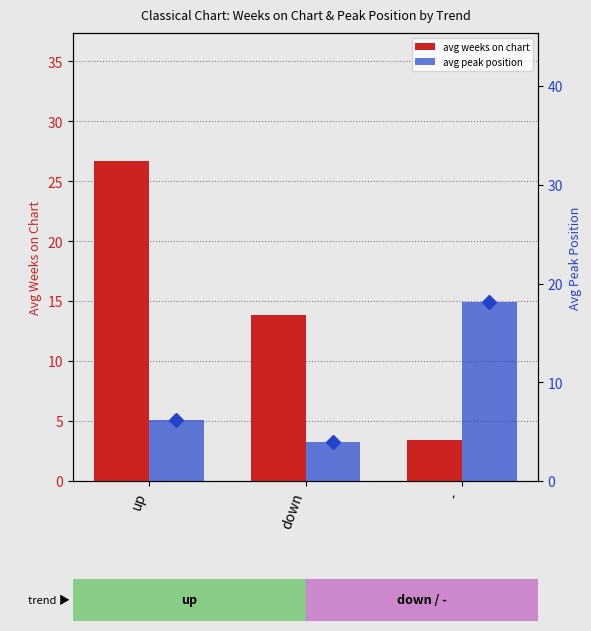

Reading right to left, what are all the values shown in this chart?

avg weeks on chart: 3.5	13.8	26.7
avg peak position: 18.1	4.0	6.2